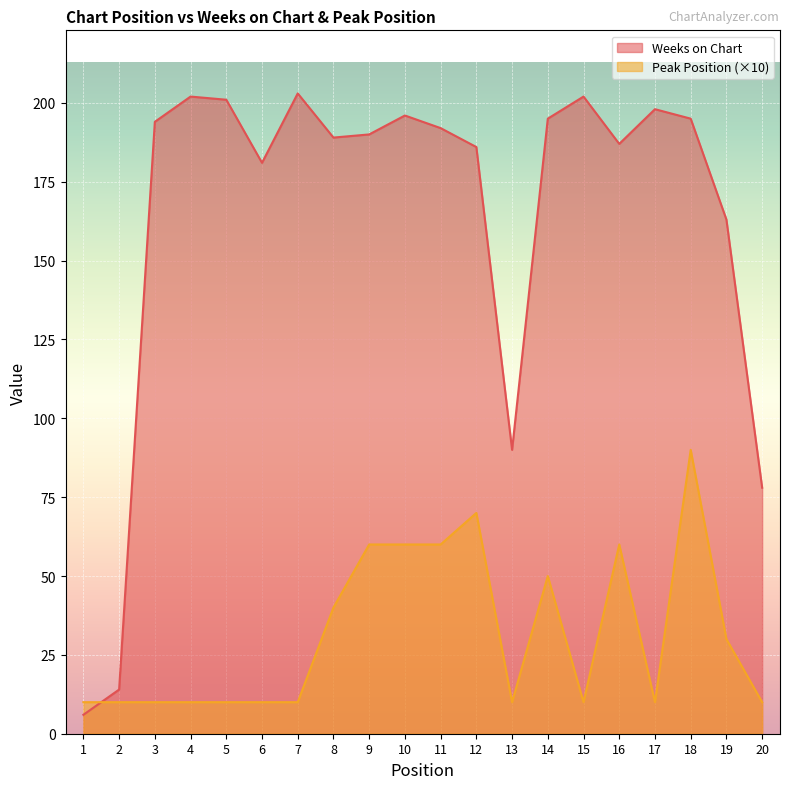

List the labels in order of Weeks on Chart value, smallest first.

1, 2, 20, 13, 19, 6, 12, 16, 8, 9, 11, 3, 14, 18, 10, 17, 5, 4, 15, 7